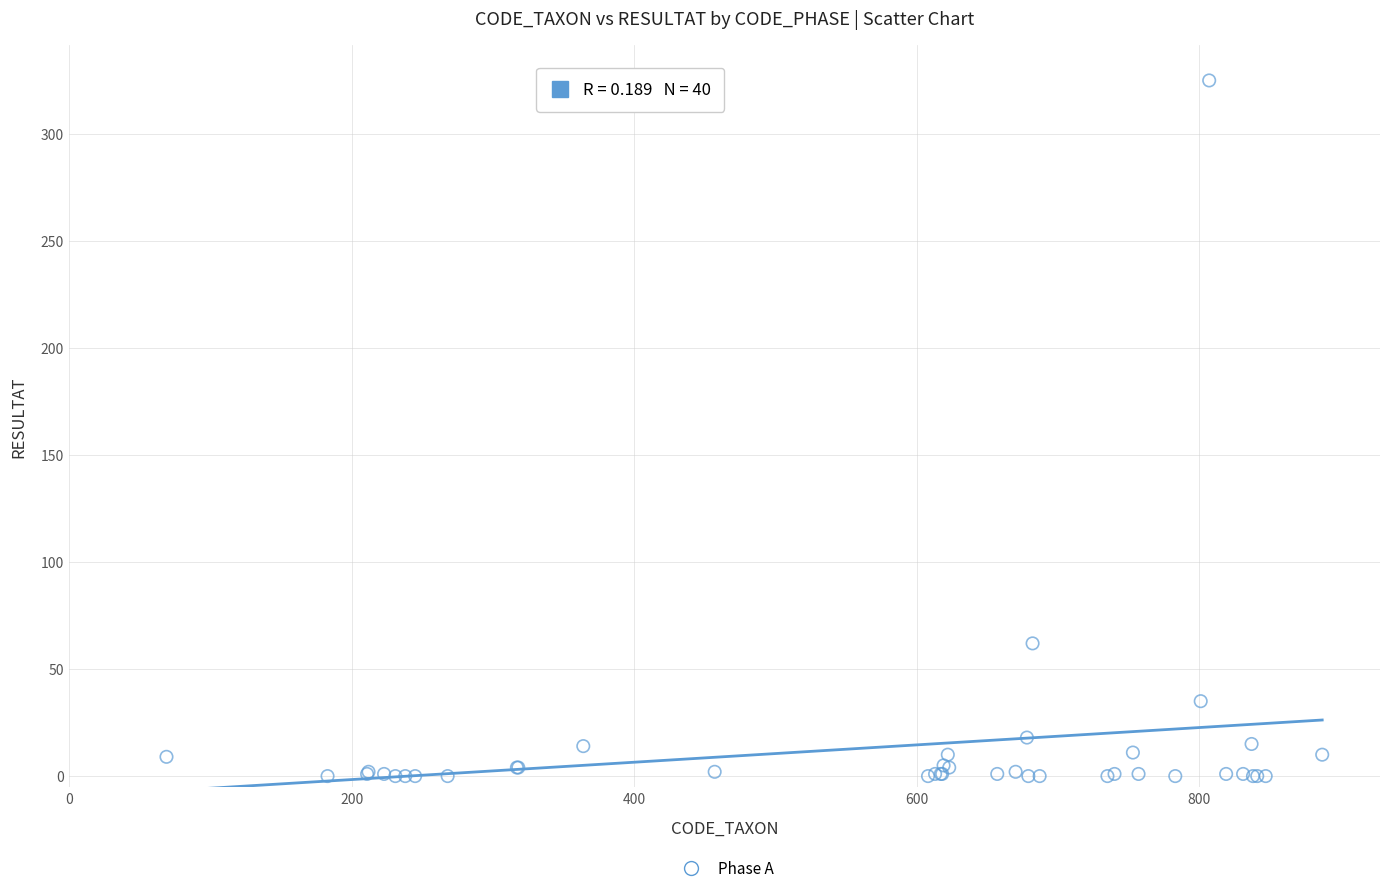

What Y value in the scatter plot is closest to 162?

62